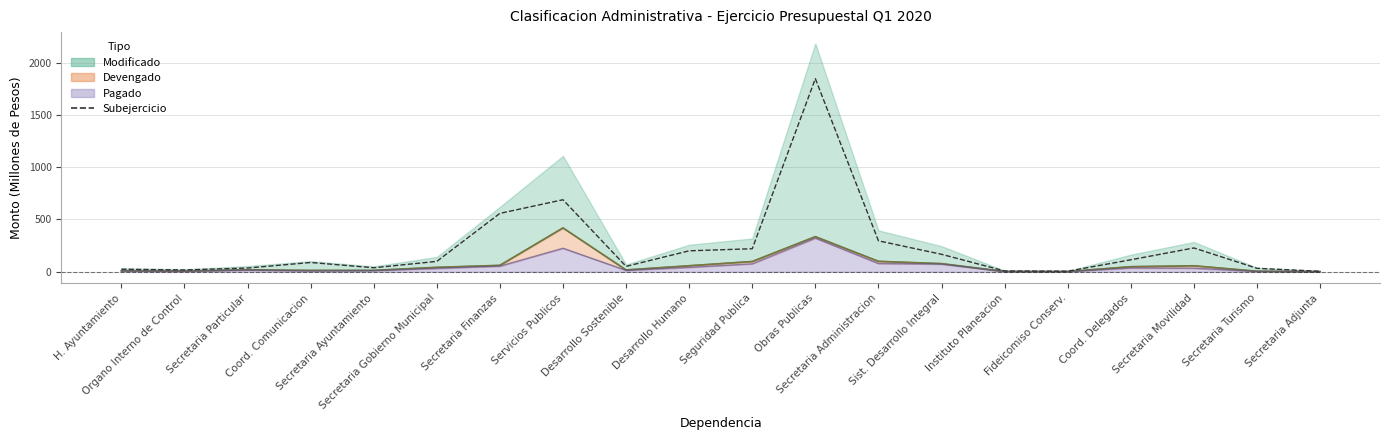

How many data points are less than 99?

10